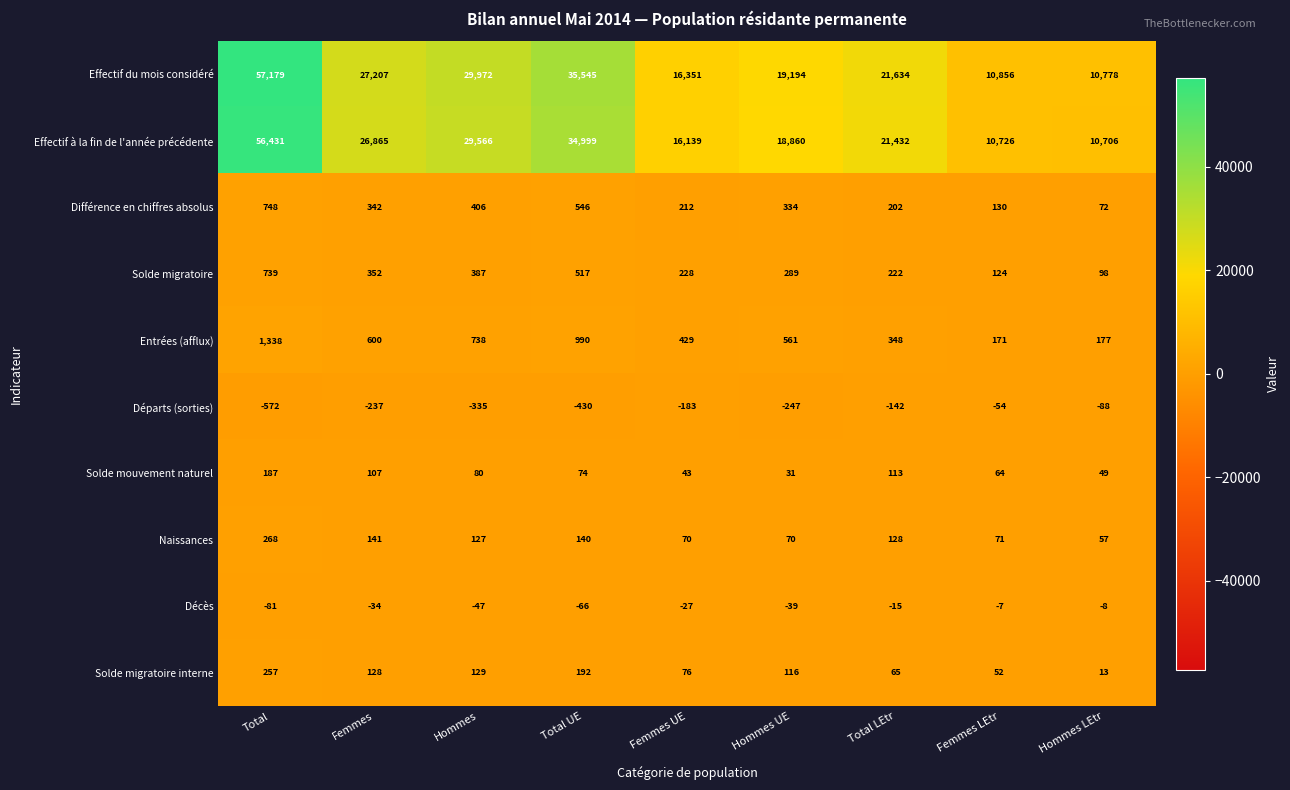

What is the difference between the Effectif du mois considéré values at Femmes UE and Total UE?

19194